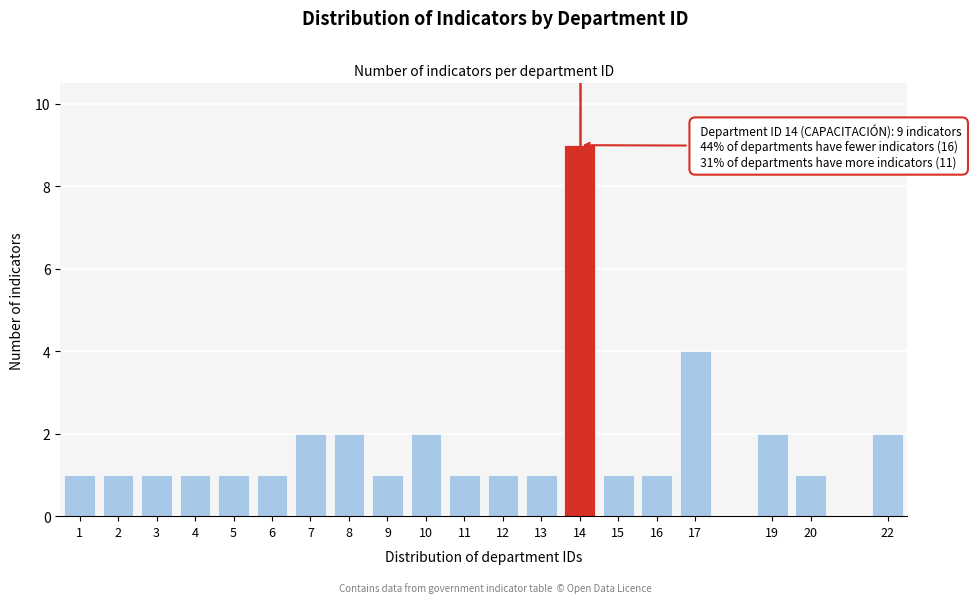

Reading left to right, what are all the values shown in this chart?

1=1	2=1	3=1	4=1	5=1	6=1	7=2	8=2	9=1	10=2	11=1	12=1	13=1	14=9	15=1	16=1	17=4	19=2	20=1	22=2